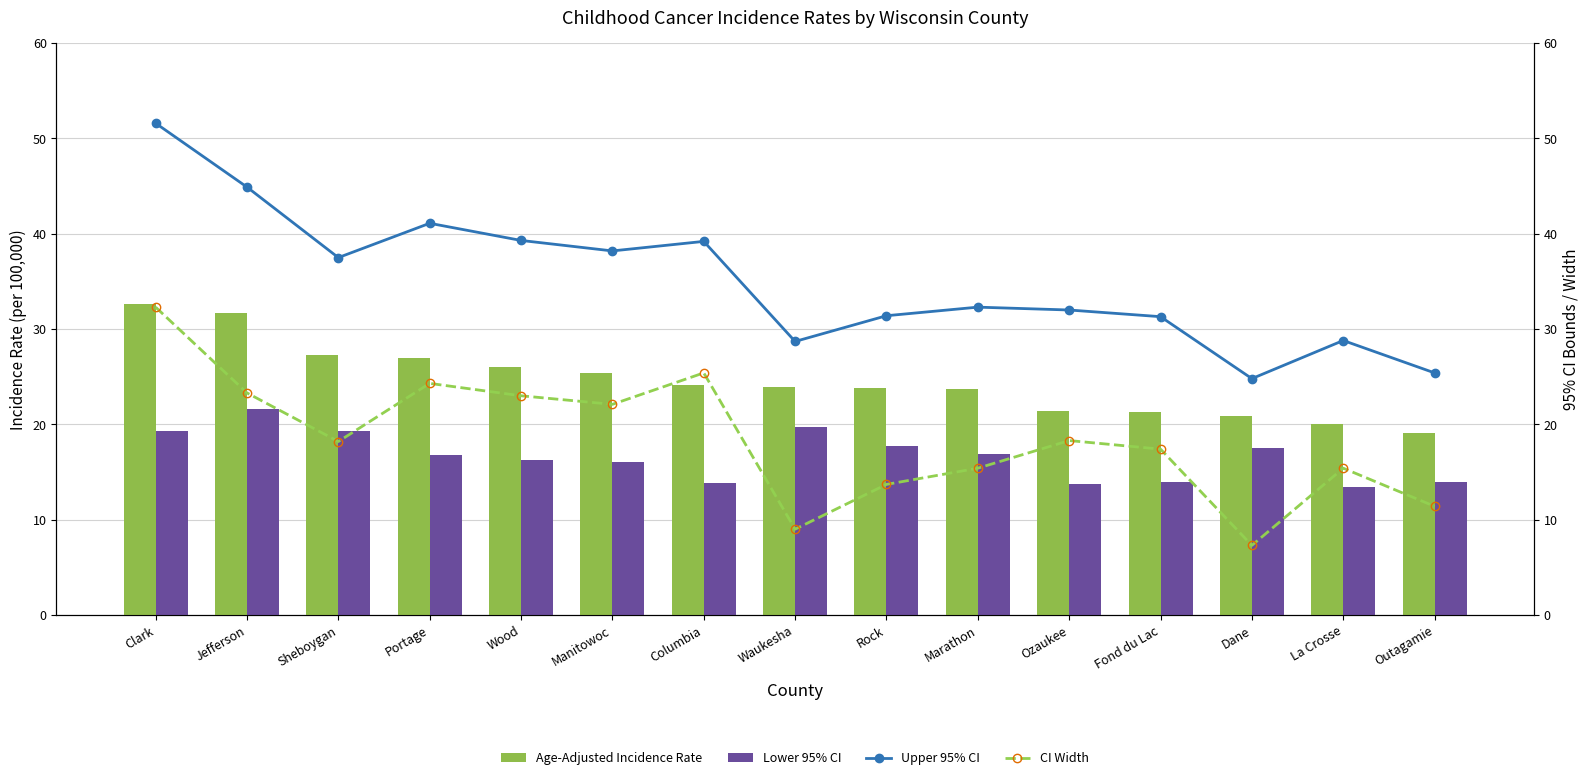

Does the chart contain any negative values?

No